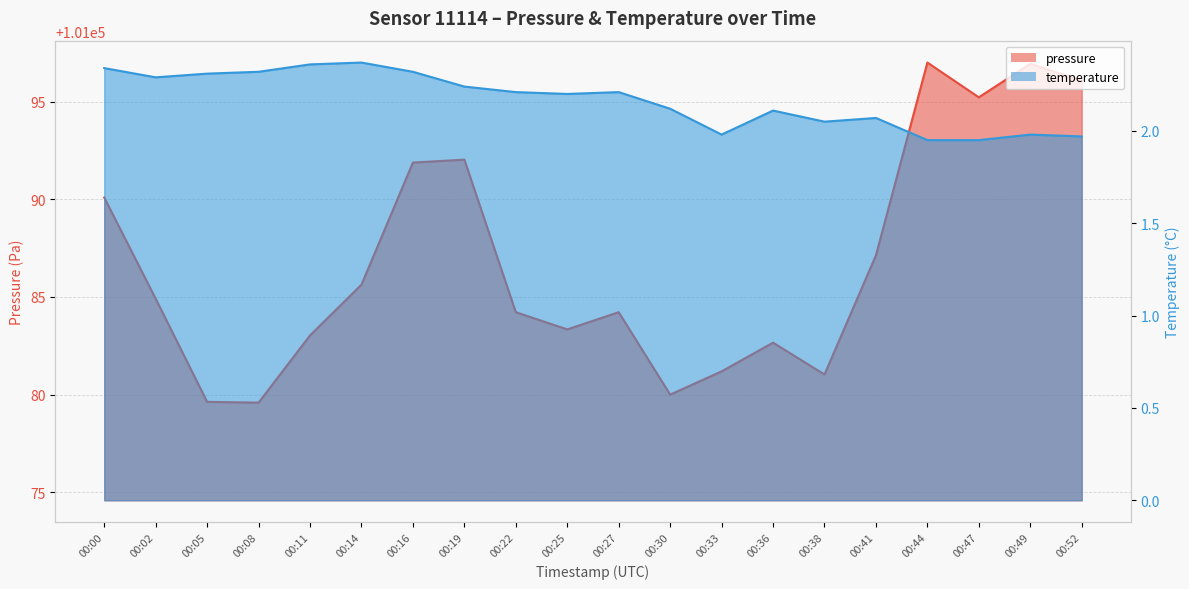

What is the lowest value of the temperature series?

1.9